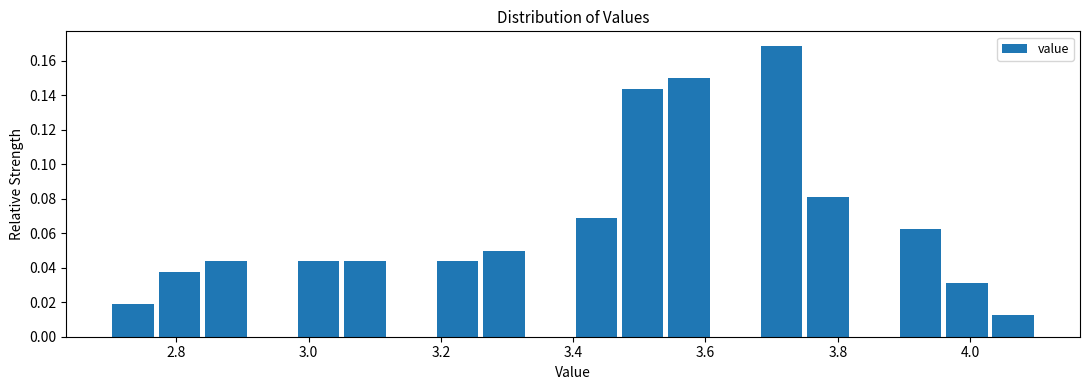

Around what value on the x-axis is the tallest bar? Give the approximate position of its centre, as read against the axis.

3.72